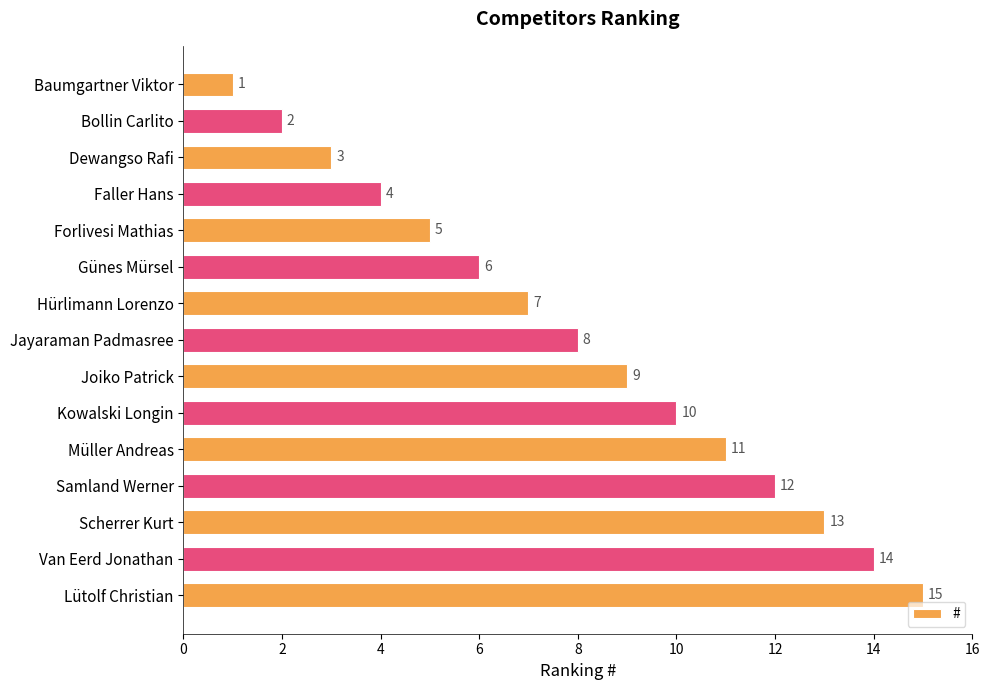

Does the chart contain any negative values?

No